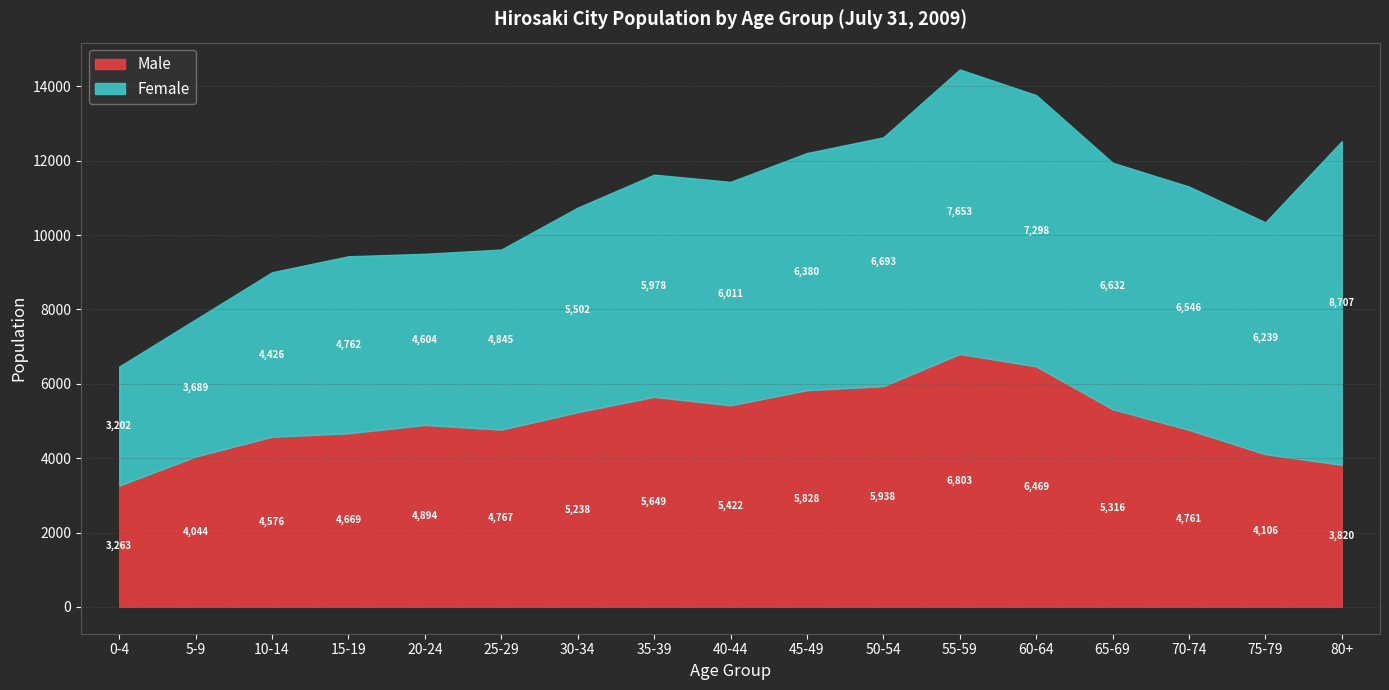

Rank the series at 5-9 from lowest to highest value.

Female, Male